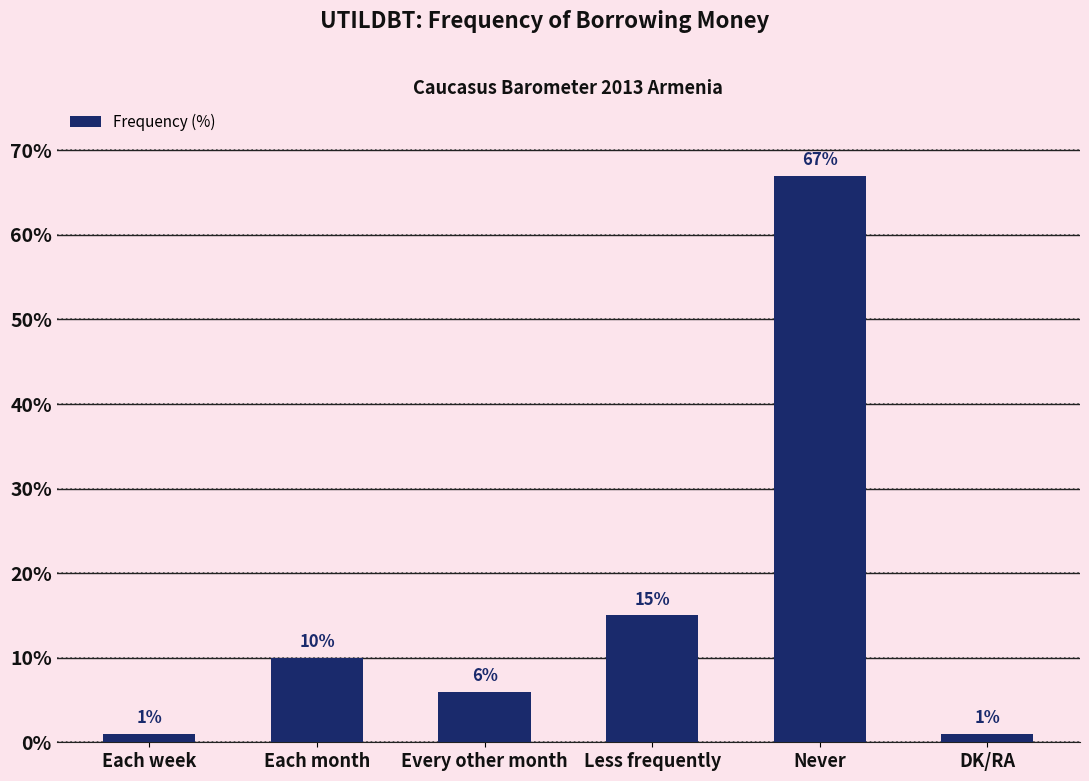

How many data points are less than 10?

3